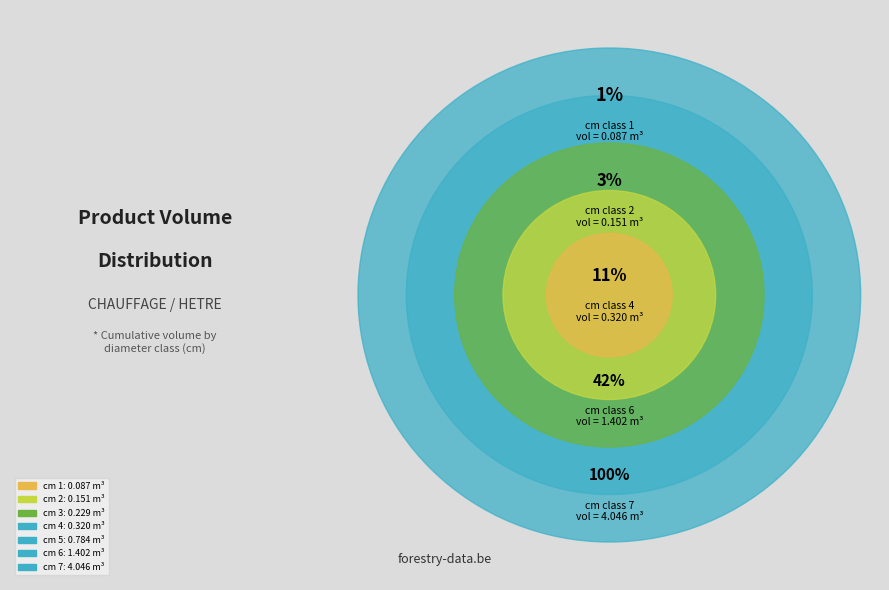

How many slices are in this pie chart?

7